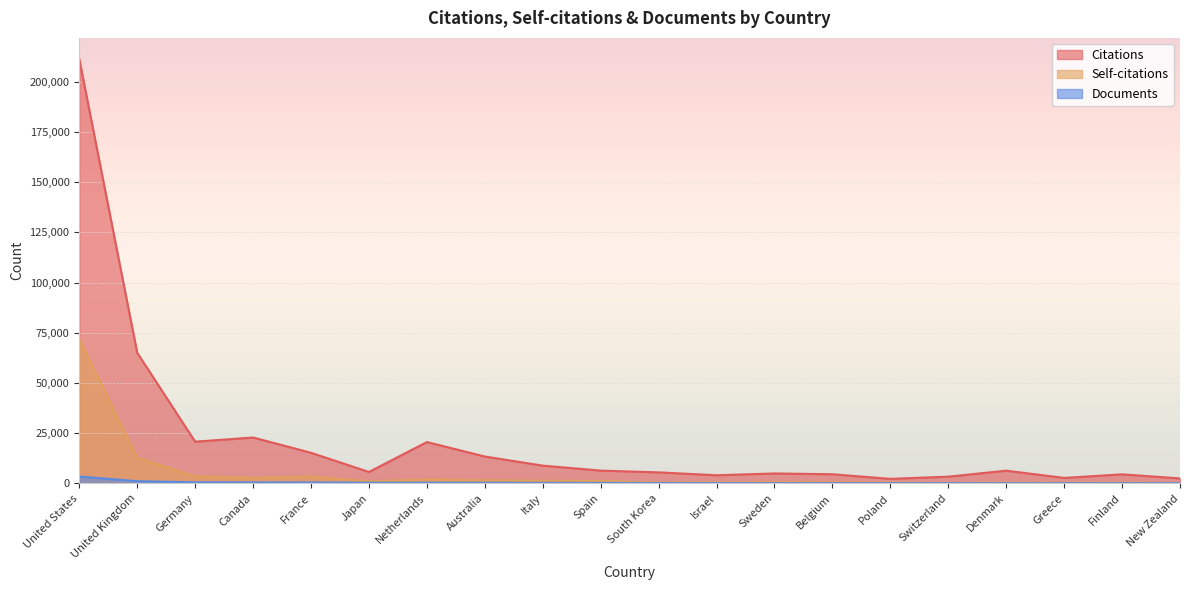

What is the label of the 20th point from the right?

United States